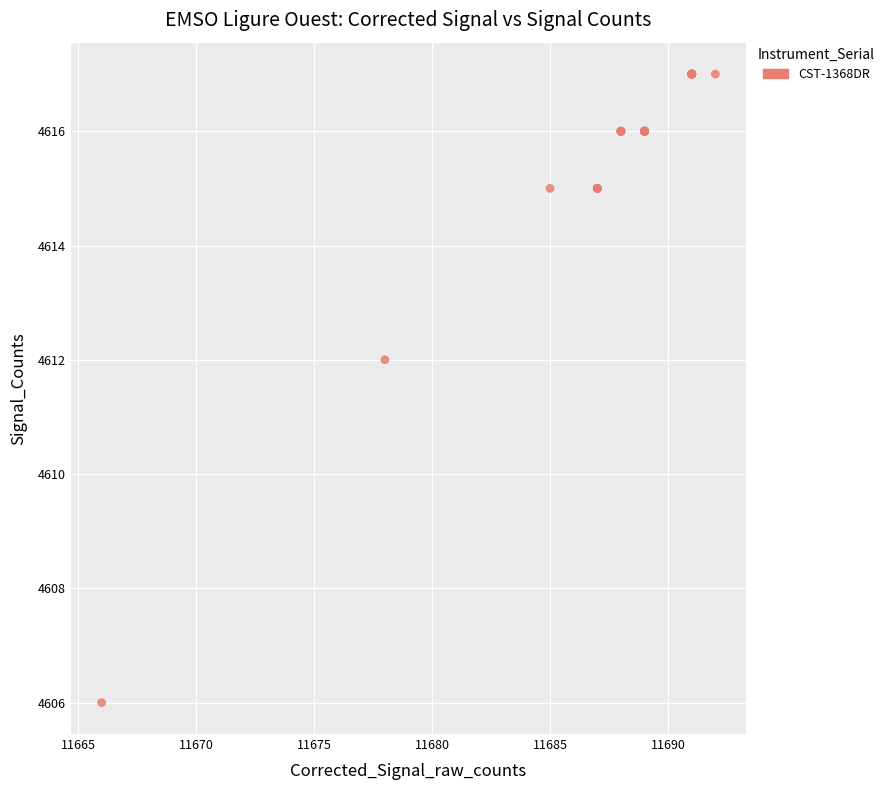

What Y value in the scatter plot is closest to 4611?

4612